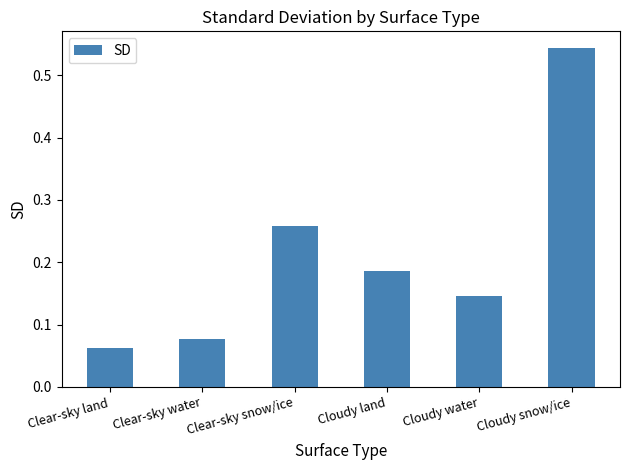

What is the change in value from Clear-sky snow/ice to Cloudy land?

-0.1